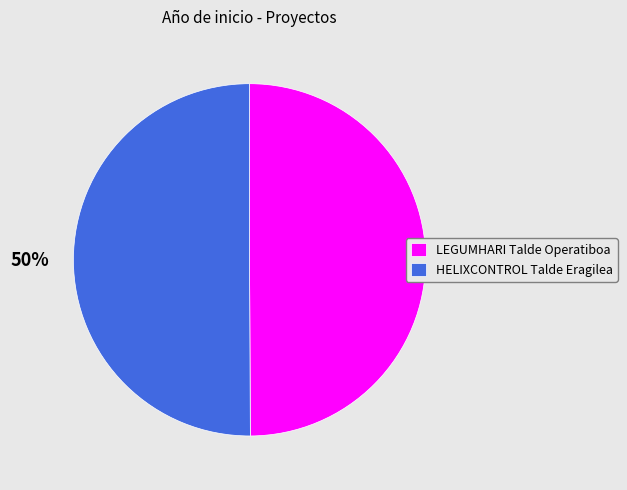

How many slices are in this pie chart?

2